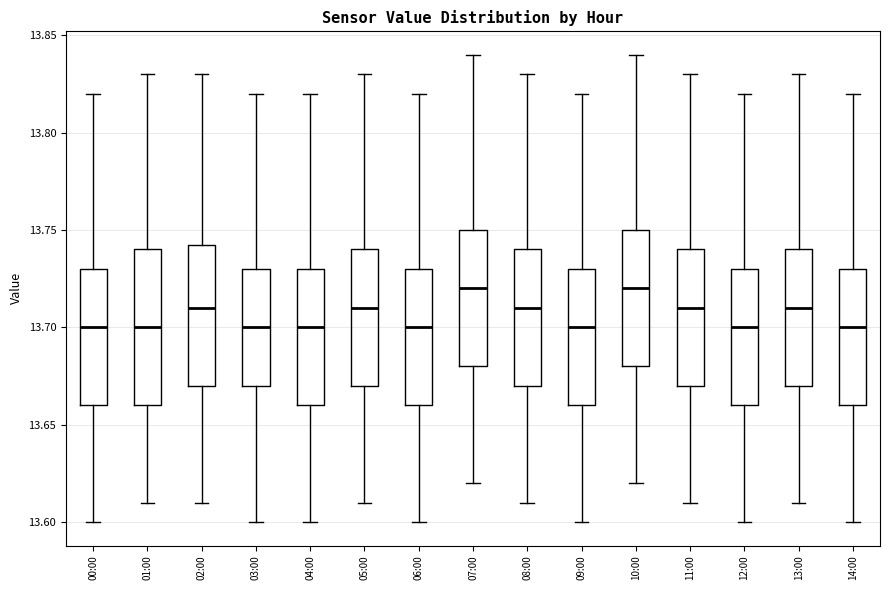

Comparing the boxes themselves (not the whiskers), which one is the tallest?

01:00